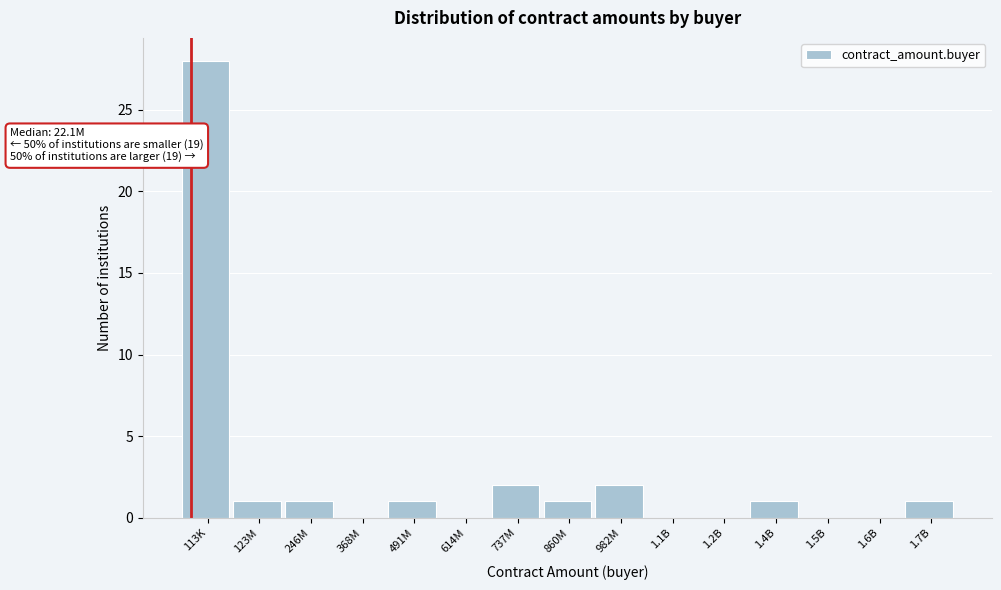

Reading left to right, transcribe all the data shown in this chart.

113K=28	123M=1	246M=1	368M=0	491M=1	614M=0	737M=2	860M=1	982M=2	1.1B=0	1.2B=0	1.4B=1	1.5B=0	1.6B=0	1.7B=1